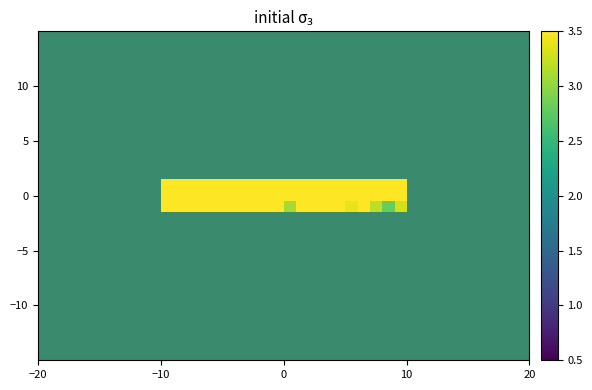

What is the maximum value shown in the chart?

14.0